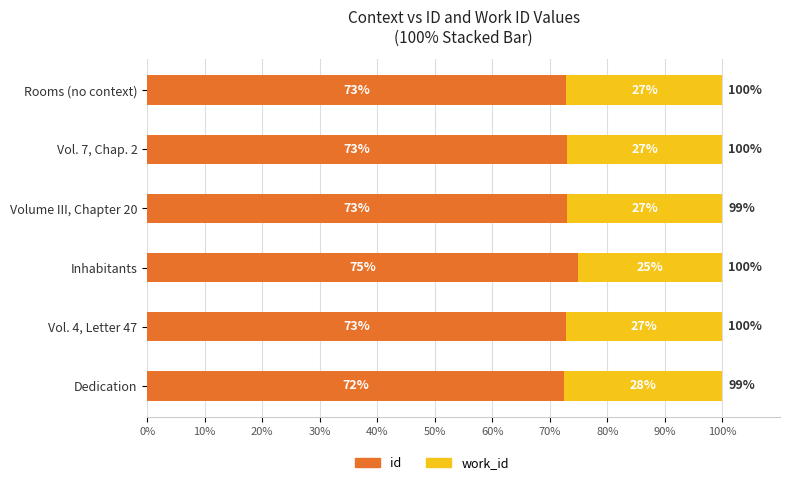

What is the total value across all series at Volume III, Chapter 20?

100.0